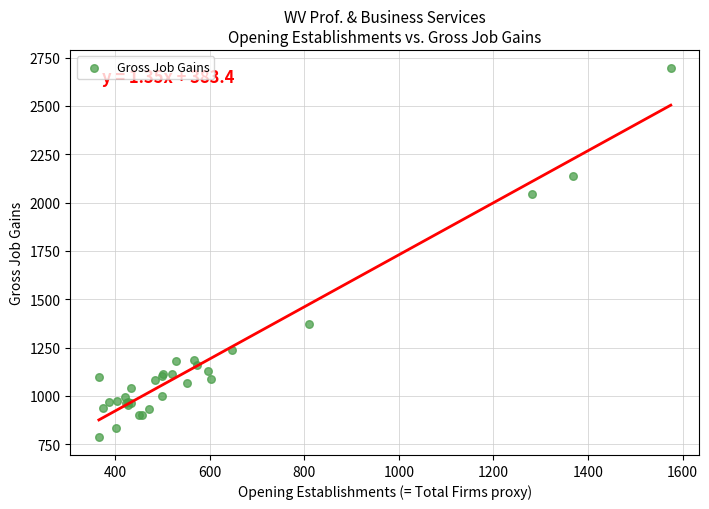

What Y value in the scatter plot is closest to 1742?

2043